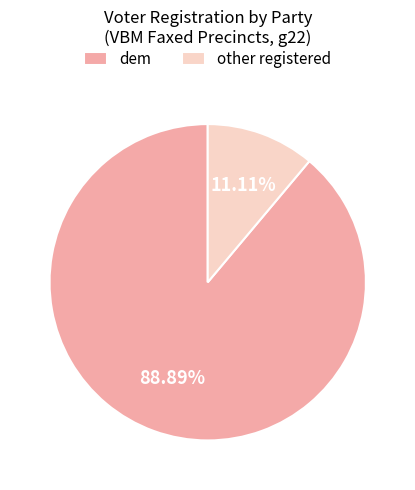

Is dem the majority of the pie?

Yes